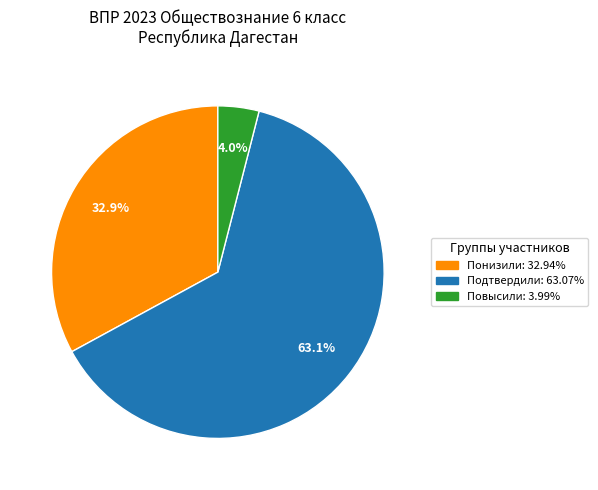

Is there a majority slice in this chart?

Yes